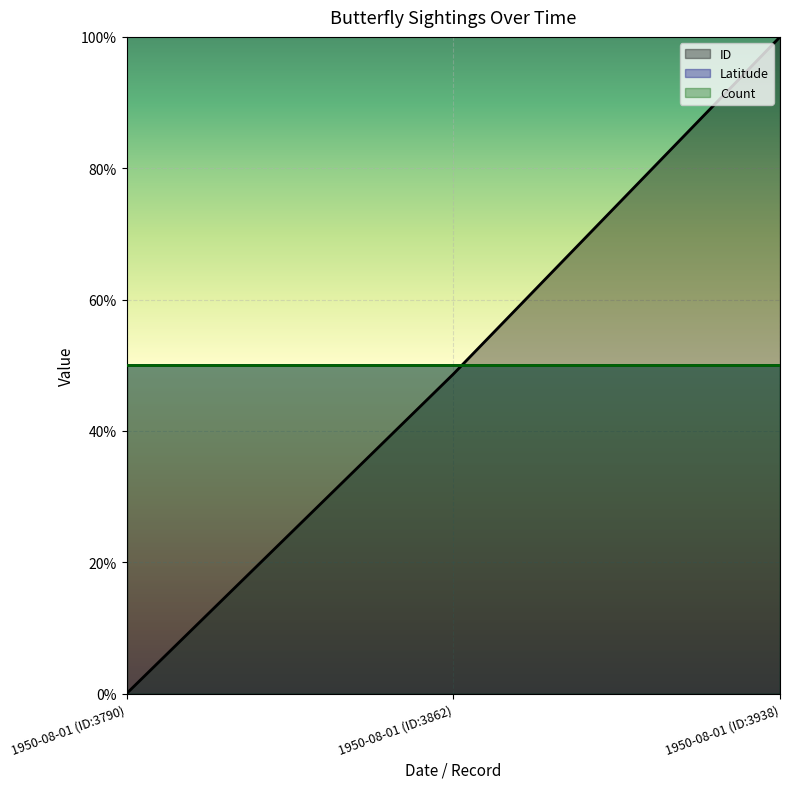

Reading right to left, list all the values displayed in this chart.

ID (line): 1950-08-01 (ID:3938)=1.0	1950-08-01 (ID:3862)=0.5	1950-08-01 (ID:3790)=0.0
Latitude (line): 1950-08-01 (ID:3938)=0.5	1950-08-01 (ID:3862)=0.5	1950-08-01 (ID:3790)=0.5
Count (line): 1950-08-01 (ID:3938)=0.5	1950-08-01 (ID:3862)=0.5	1950-08-01 (ID:3790)=0.5